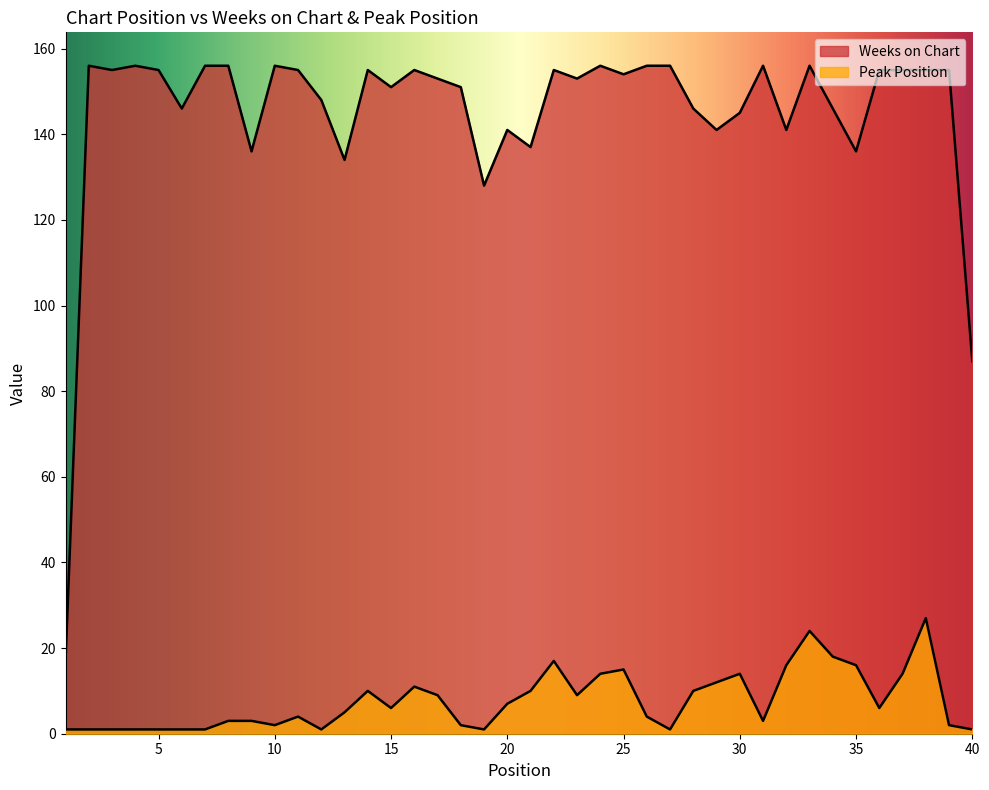

In Peak Position, how many points are higher than both neighbors (excluding endpoints)?

8